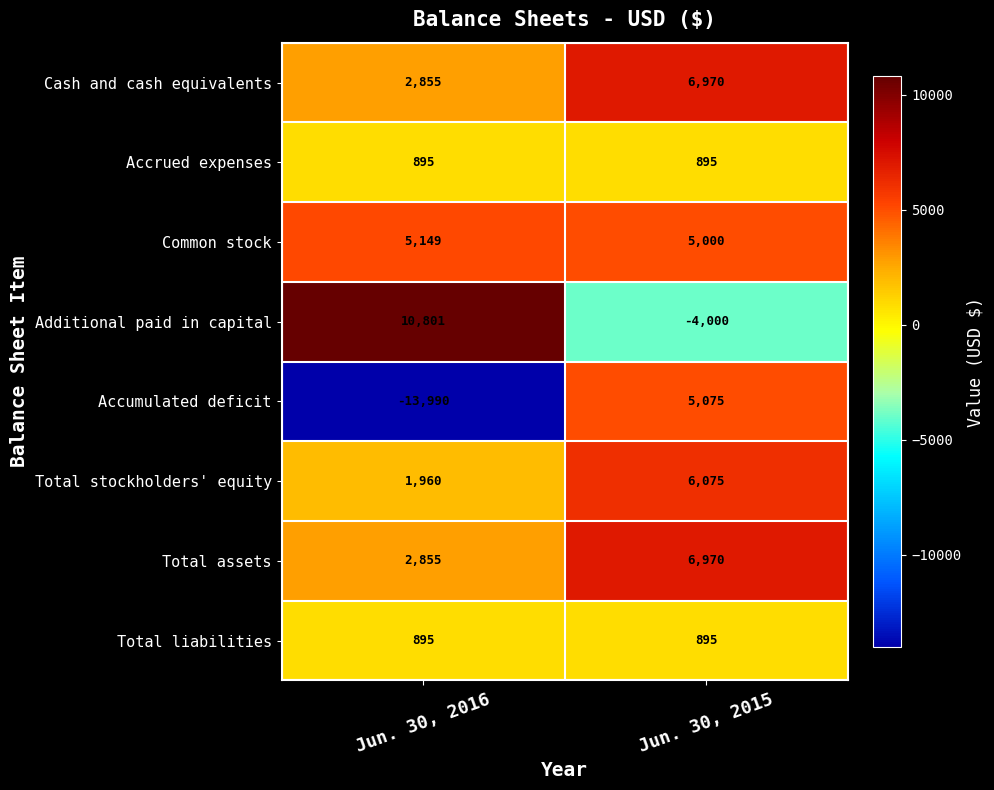

At which category does the chart reach its minimum across all series?

Jun. 30, 2016